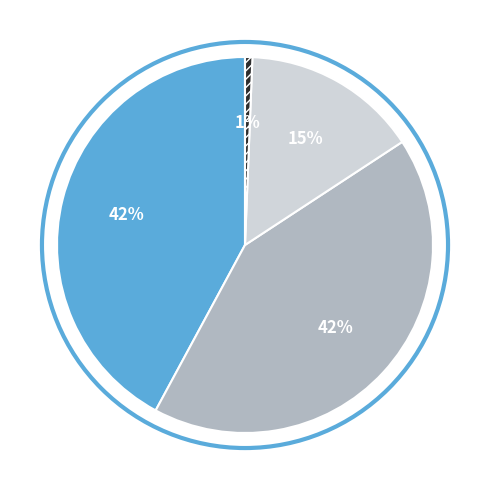

To the nearest percent, what is the average slice percentage?

25%